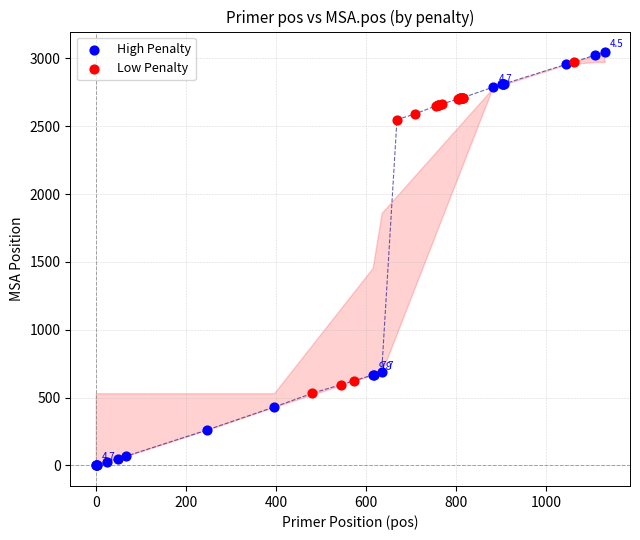

Which series contains the lowest Y value?

High Penalty